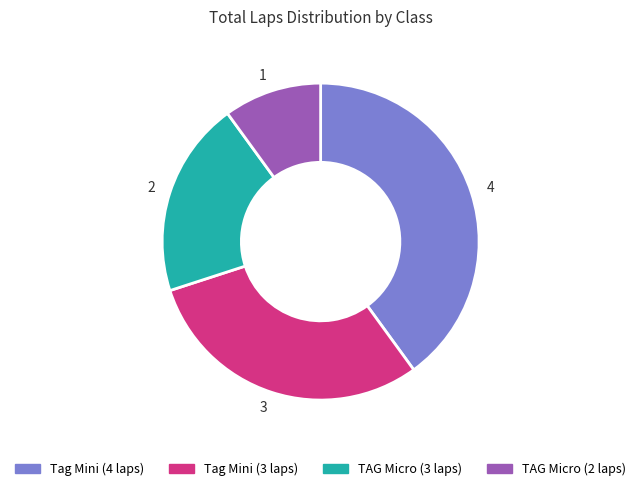

Do 1 and 2 together represent more than half of the pie?

No